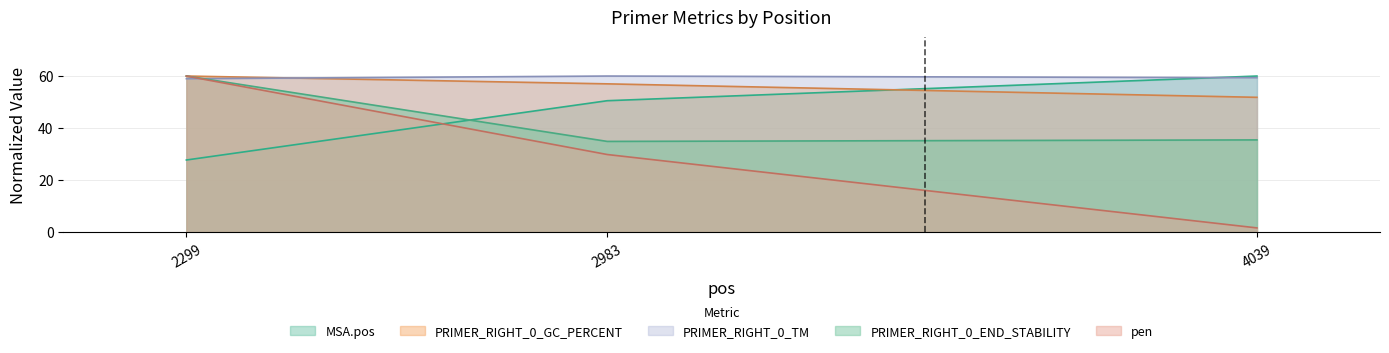

How many data points does each series have?

3